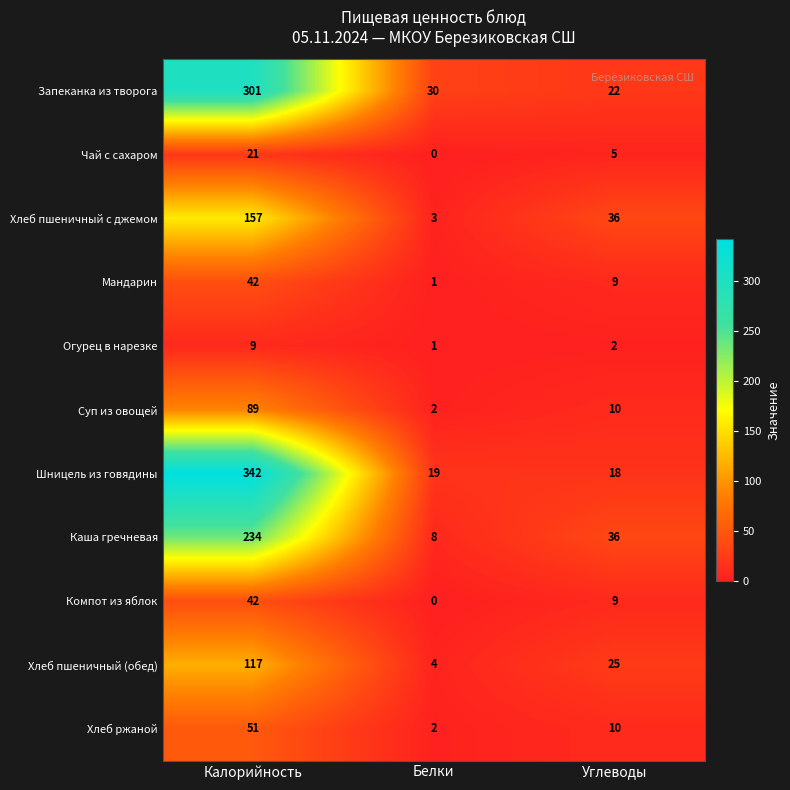

What is the difference between the maximum and second lowest values in the Мандарин series?

33